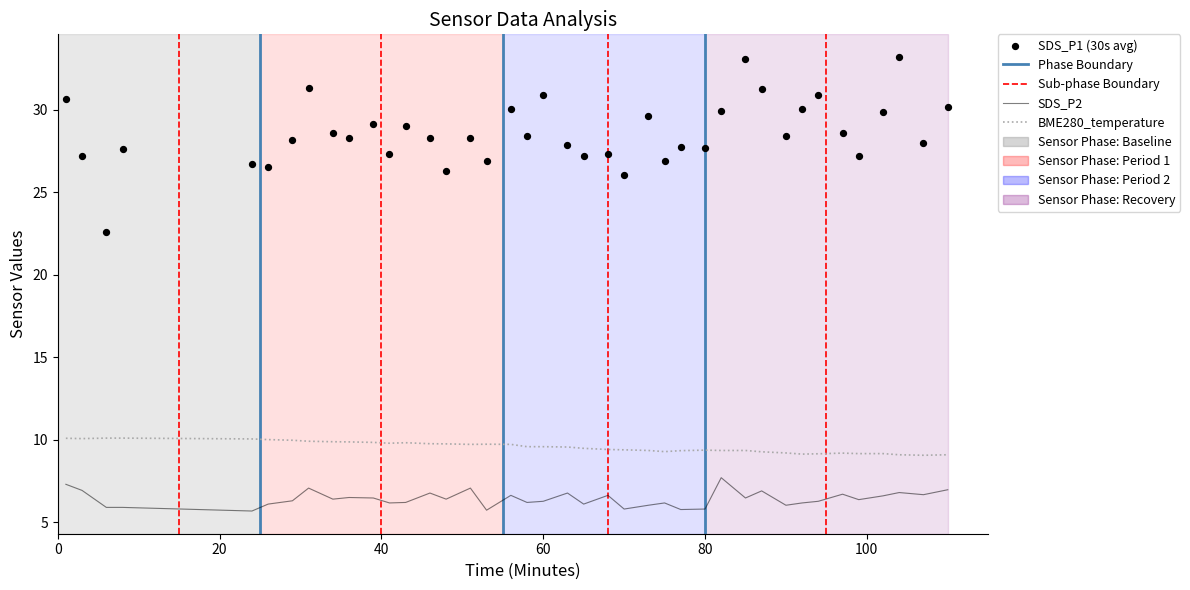

Is the value of SDS_P1 (30s avg) at 100 greater than the value of BME280_temperature at 9?

Yes